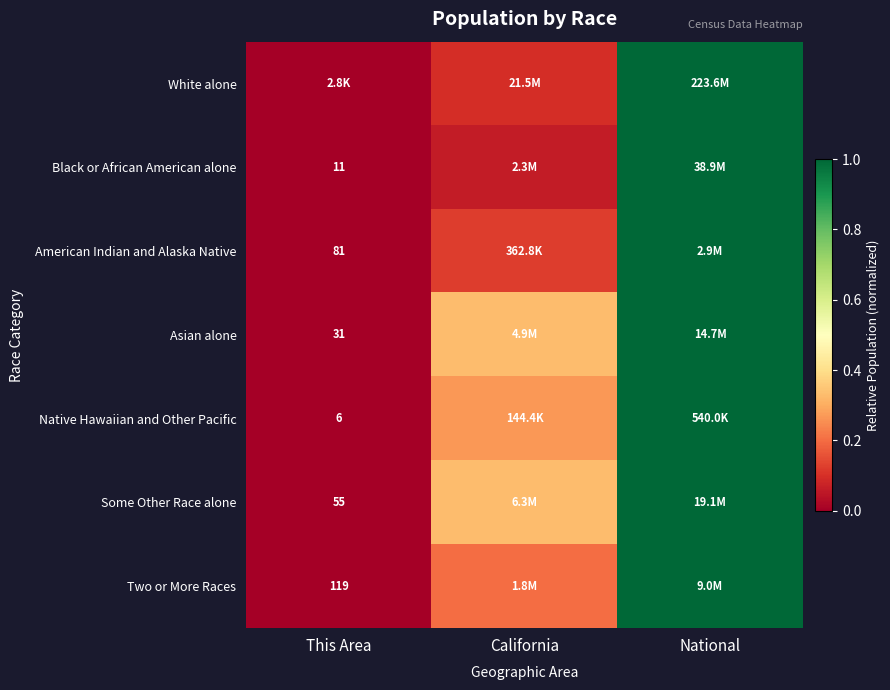

True or false: Asian alone has a value of 0.1 at California.

False